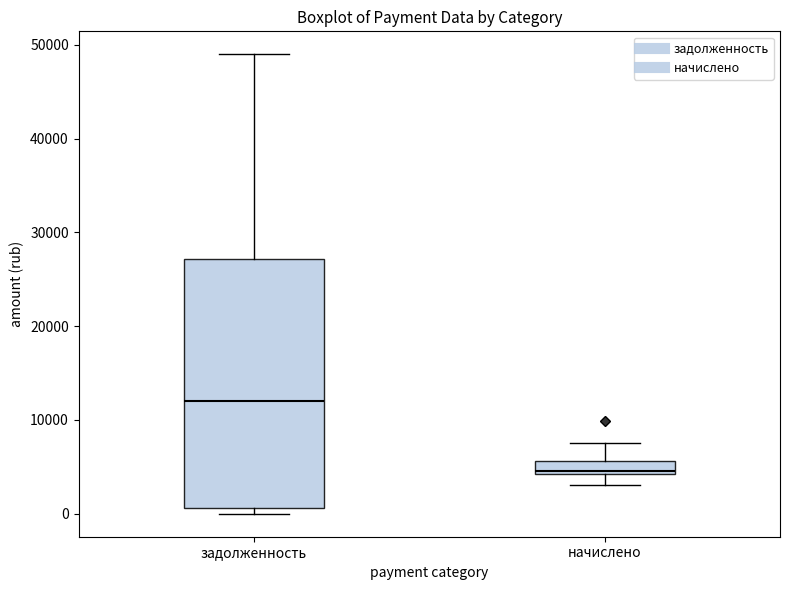

Which box's median line is the lowest?

начислено